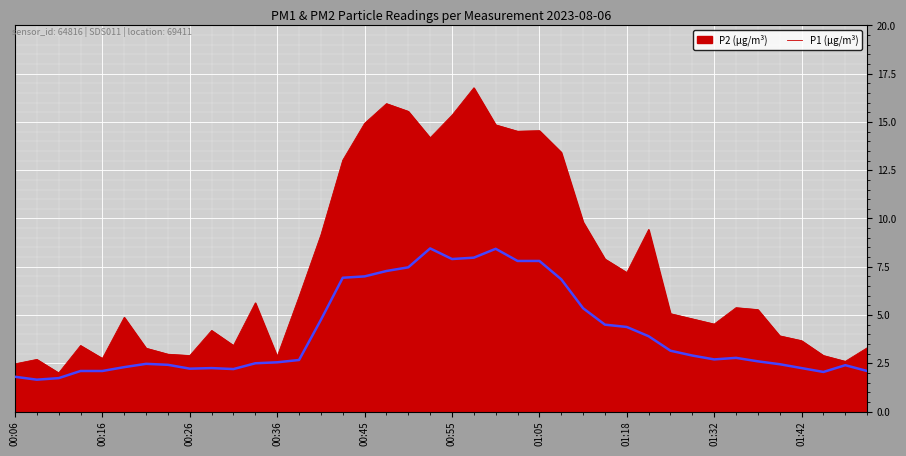

What is the difference between the maximum and minimum values in the P1 (µg/m³) series?

14.8